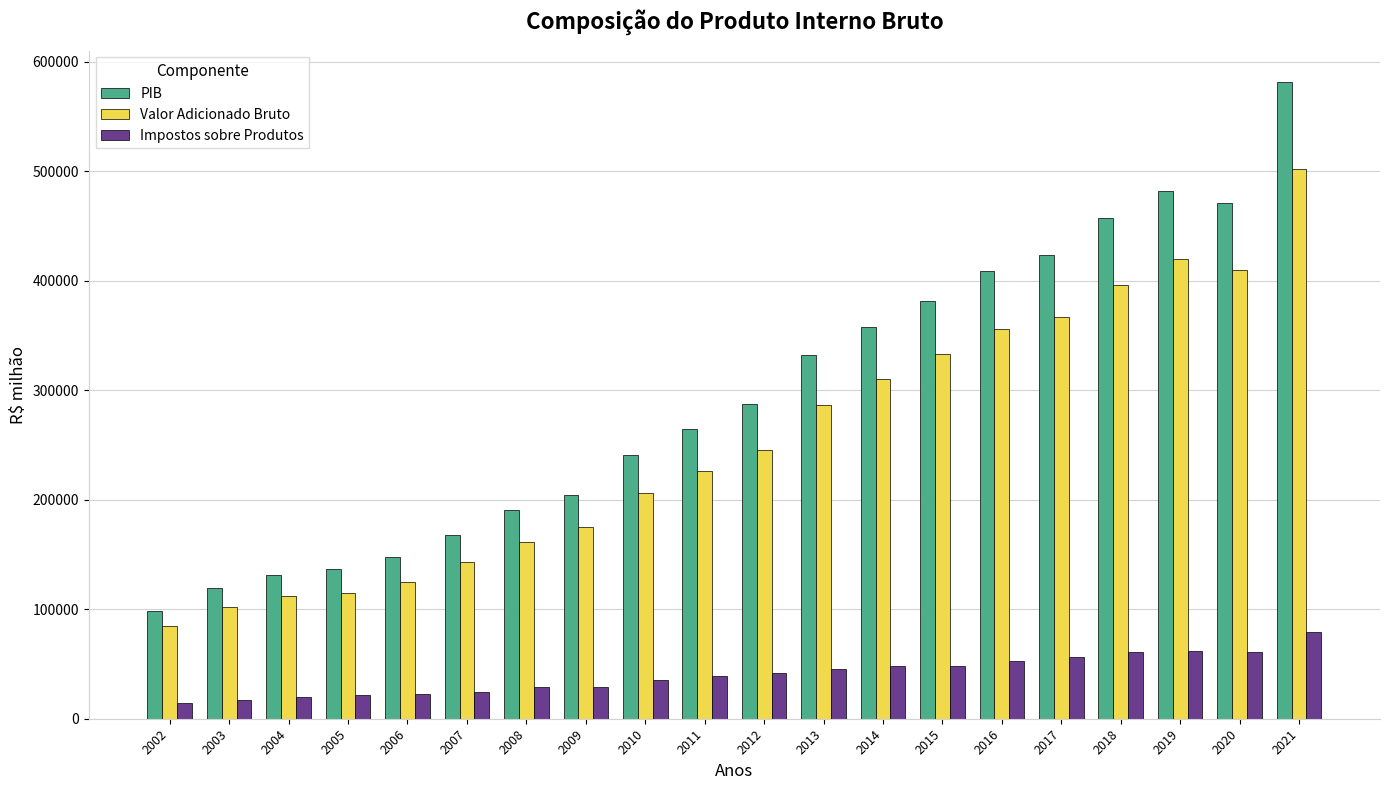

What is the value of the Valor Adicionado Bruto bar at the 11th from the left?

245487.1